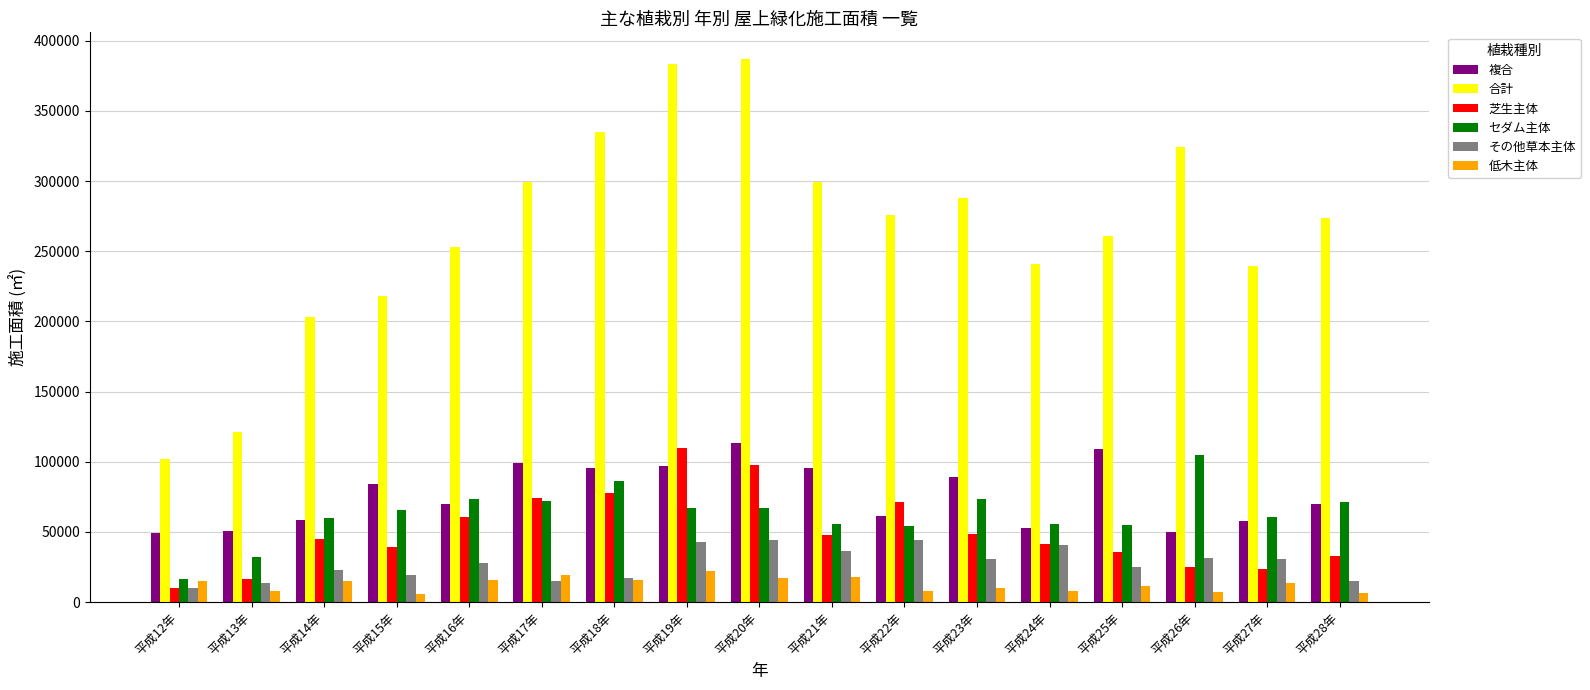

What is the difference between the highest and lowest values at 平成16年?

237214.4